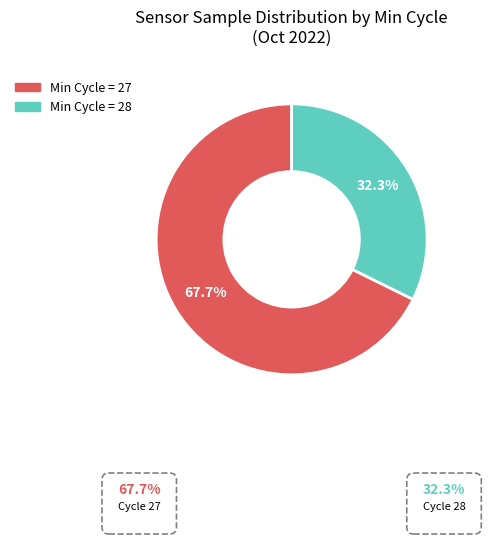

Does any single category account for the majority?

Yes